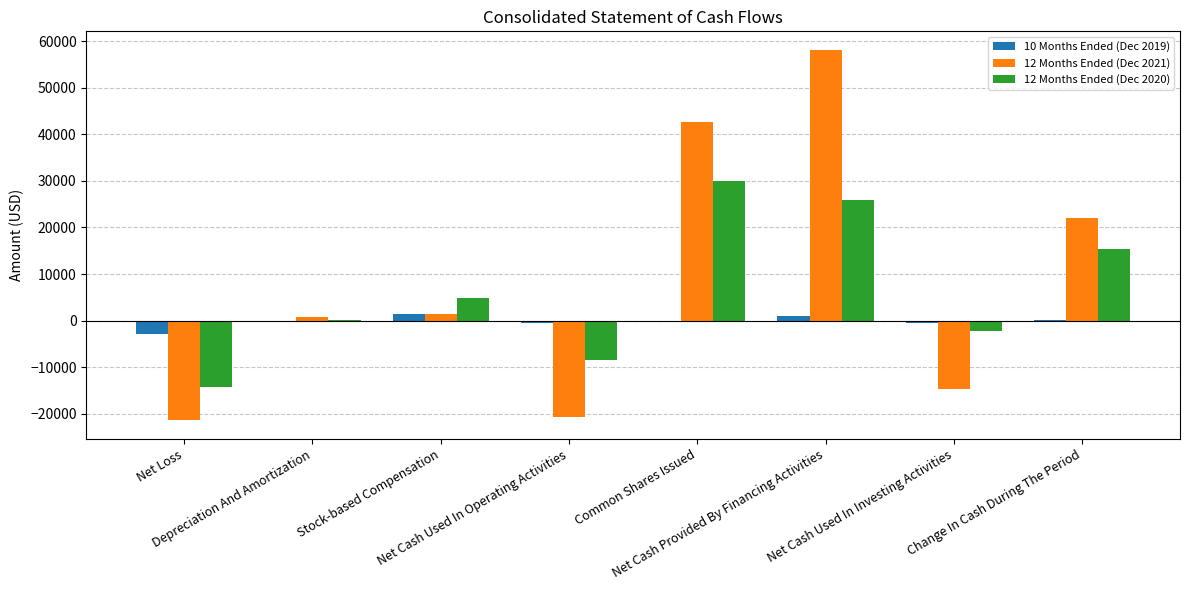

What is the maximum value shown in the chart?

58106